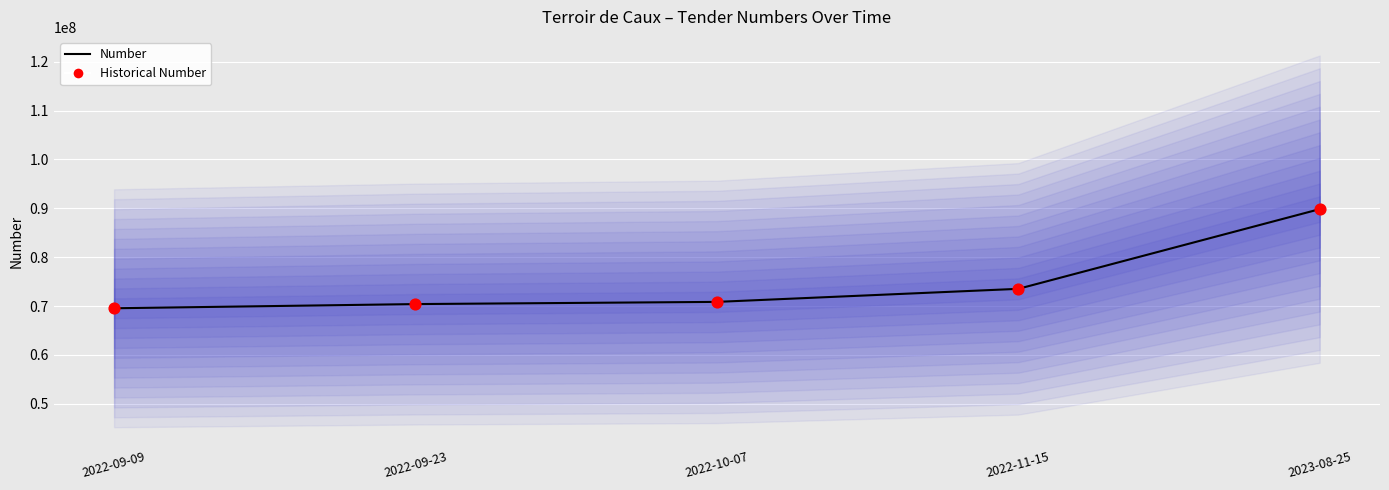

Is the value of Number at 2022-10-07 greater than the value of Historical Number at 2022-10-07?

No